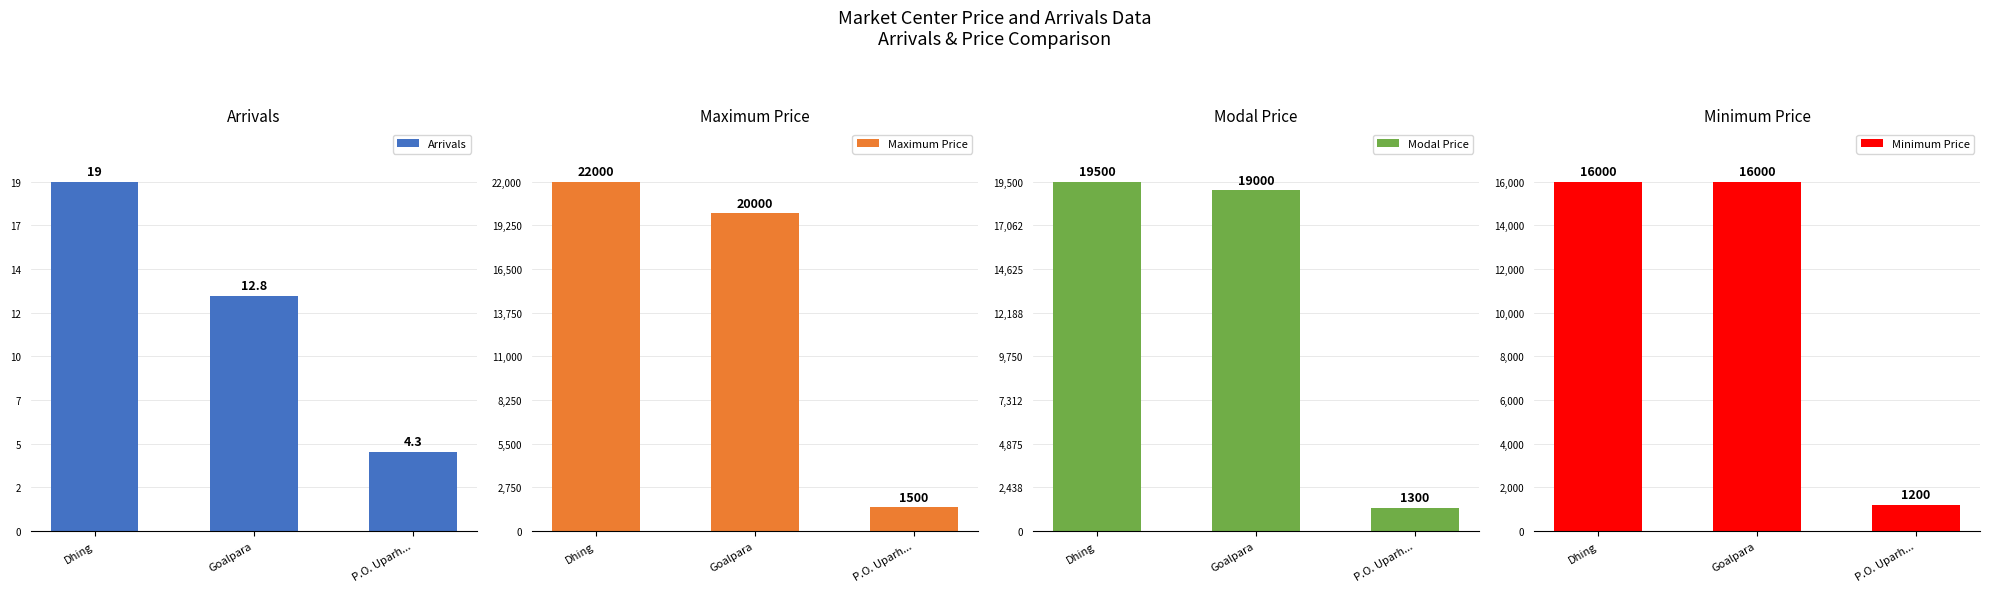

What is the value of the Maximum Price bar at the 3rd from the left?

1500